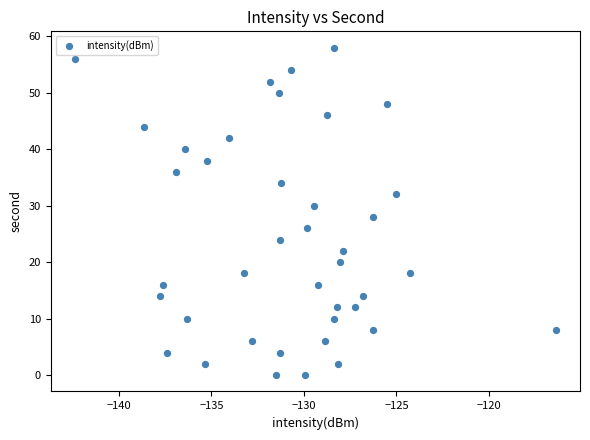

What is the range of Y values (max minus min)?

58